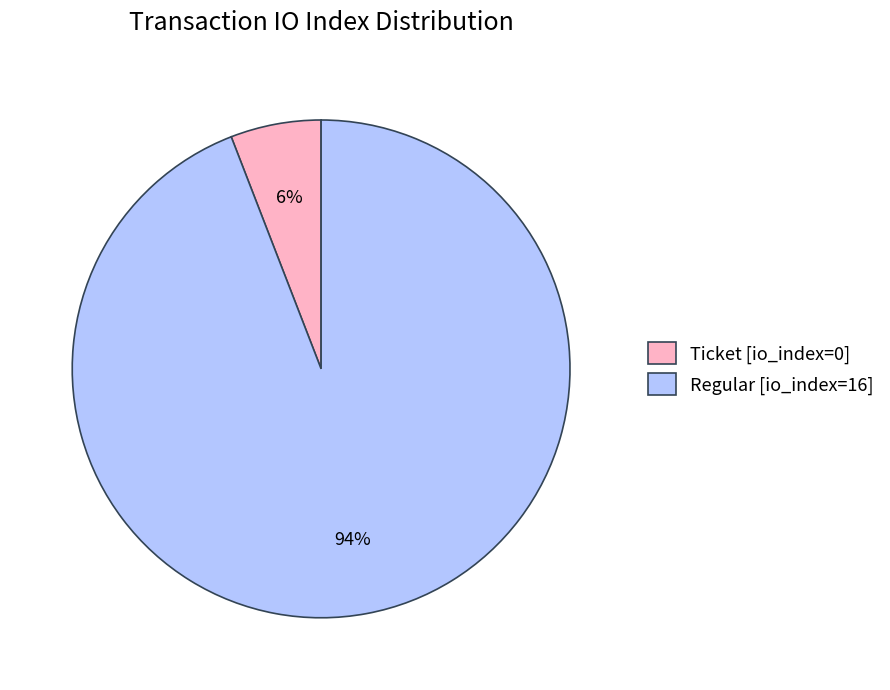

Combined, do Regular [io_index=16] and Ticket [io_index=0] account for over 50%?

Yes